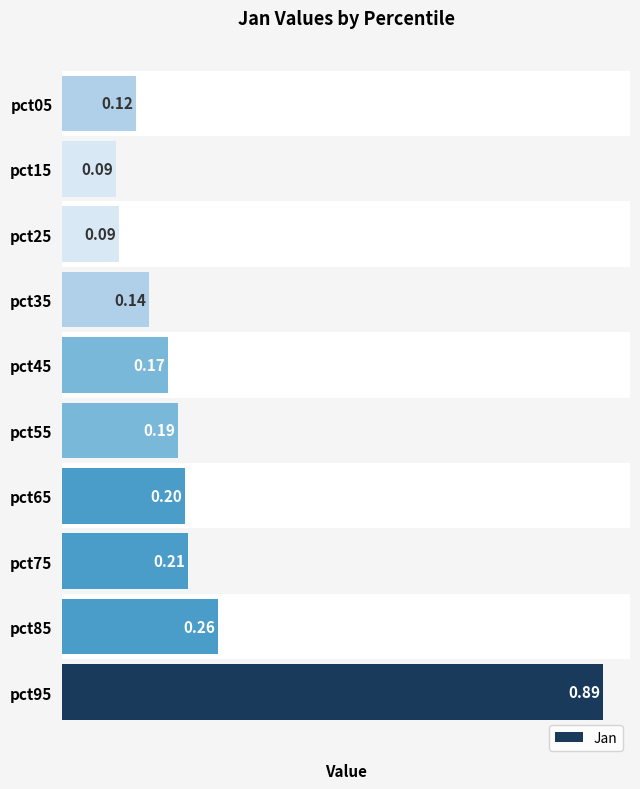

What is the sum of the values at pct55 and pct95?

1.1